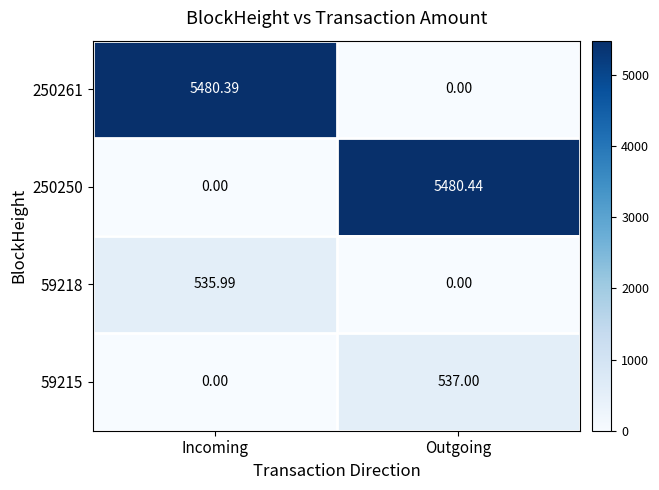

Rank the categories by 59215 value from highest to lowest.

Outgoing, Incoming